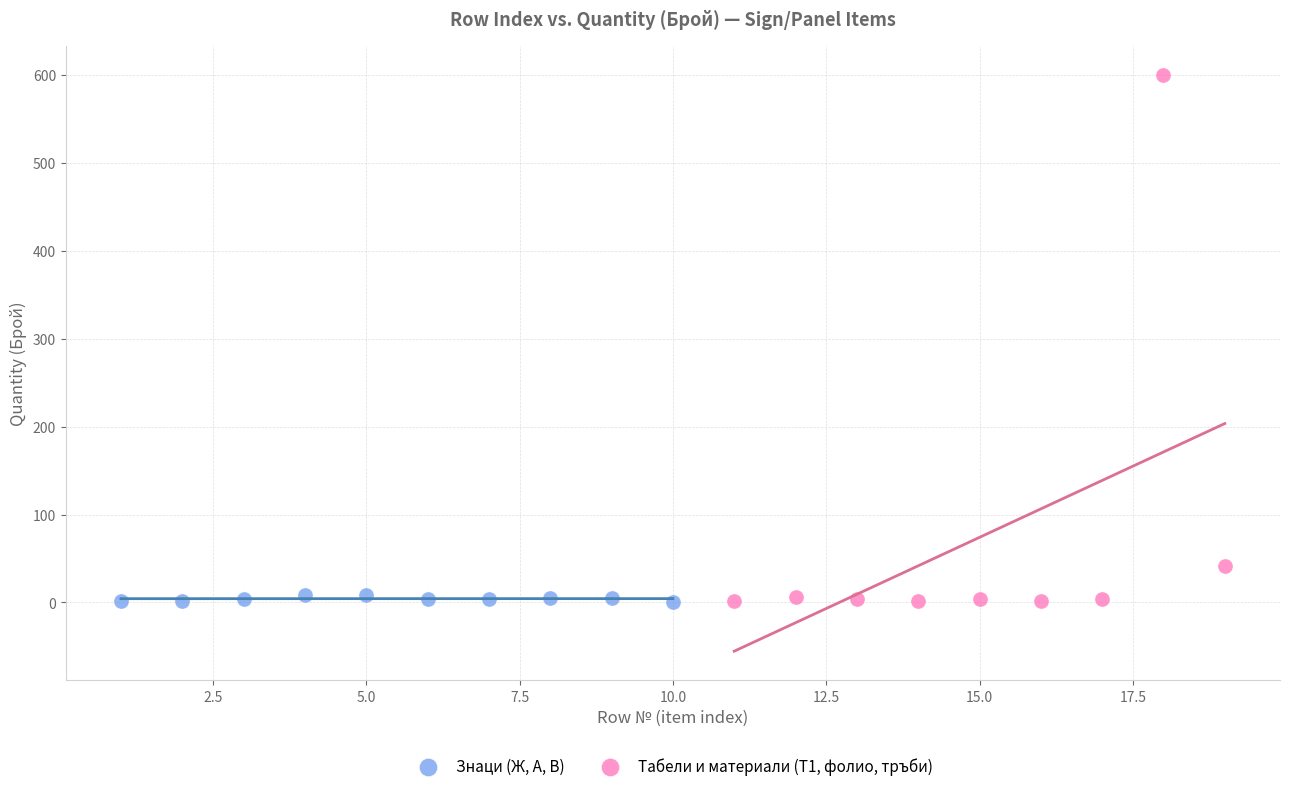

Which series reaches the maximum Y coordinate?

Табели и материали (Т1, фолио, тръби)